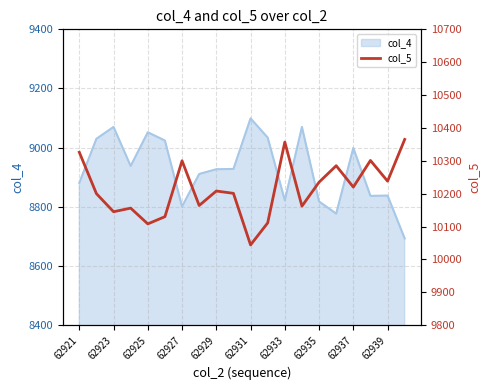

True or false: col_4 has a value of 12698 at 62927.

False